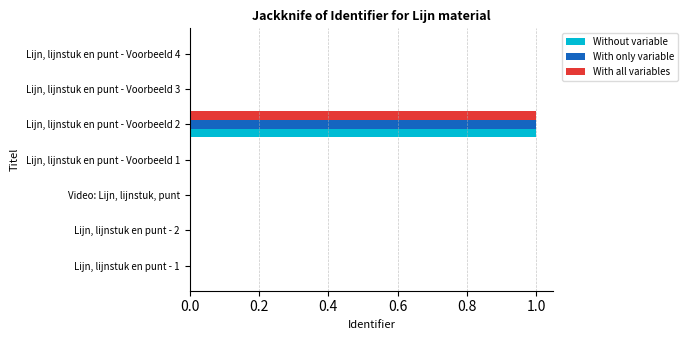

At which category is the sum across all series the highest?

Lijn, lijnstuk en punt - Voorbeeld 2